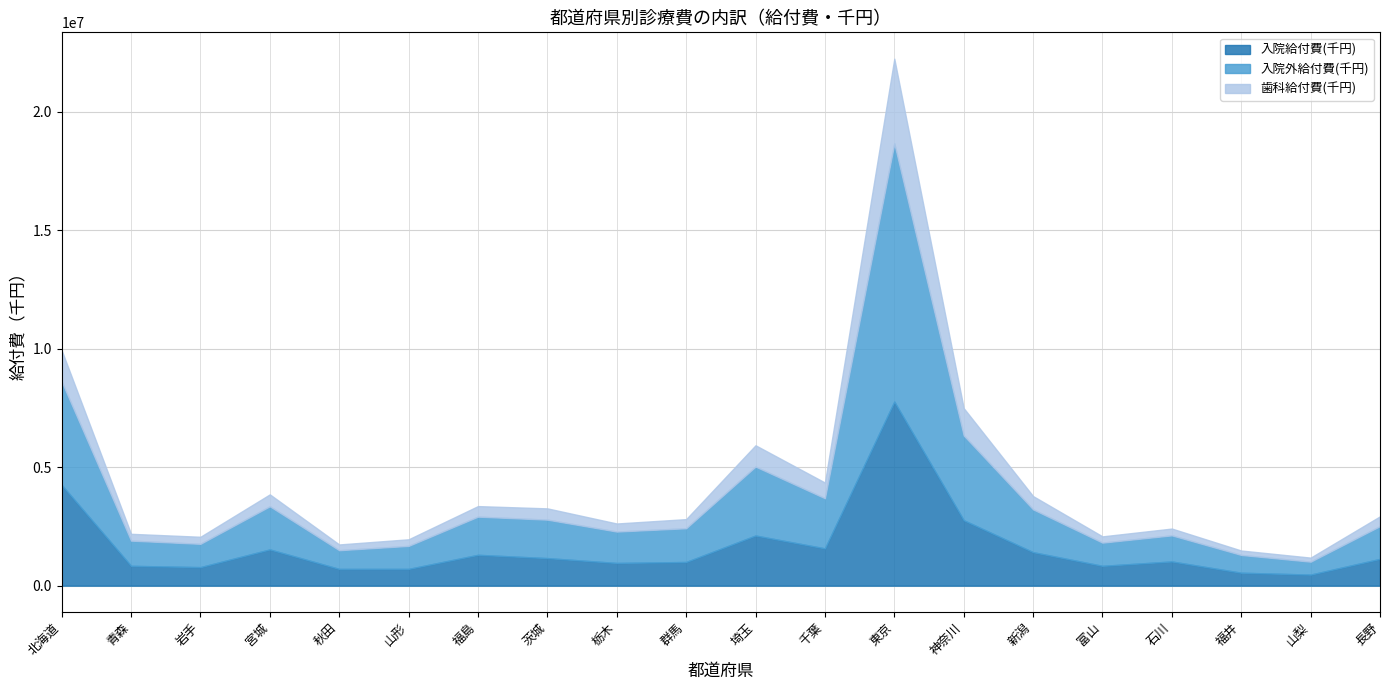

List the labels in order of 歯科給付費(千円) value, smallest first.

山梨, 福井, 秋田, 富山, 山形, 石川, 青森, 岩手, 栃木, 群馬, 長野, 福島, 茨城, 宮城, 新潟, 千葉, 埼玉, 神奈川, 北海道, 東京